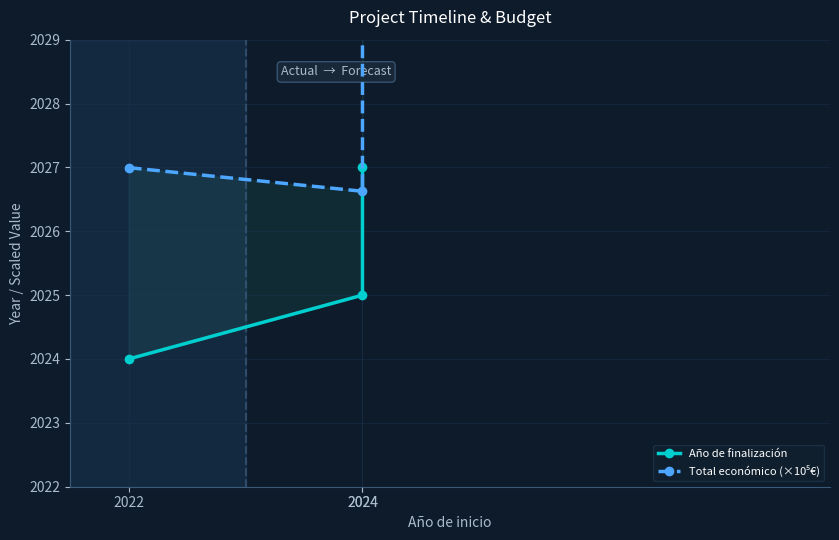

What is the sum of all Total económico (×10⁵€) values?

6083.6